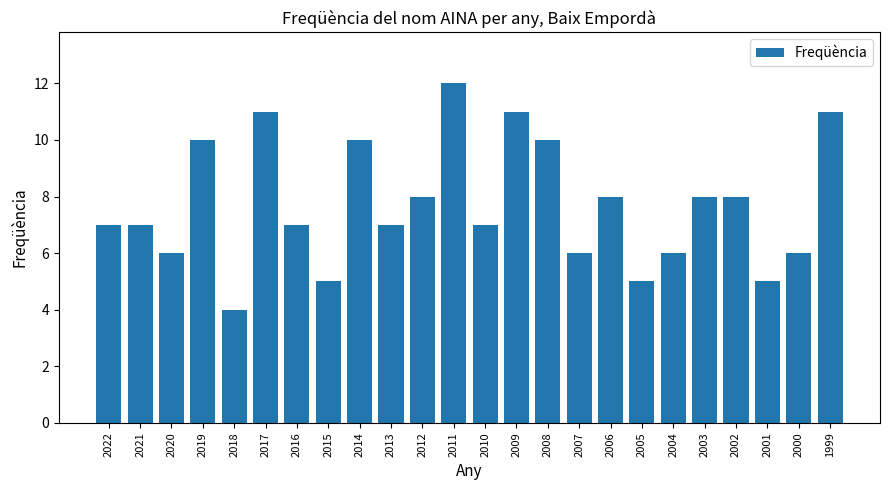

Which has a higher value, 2021 or 2020?

2021